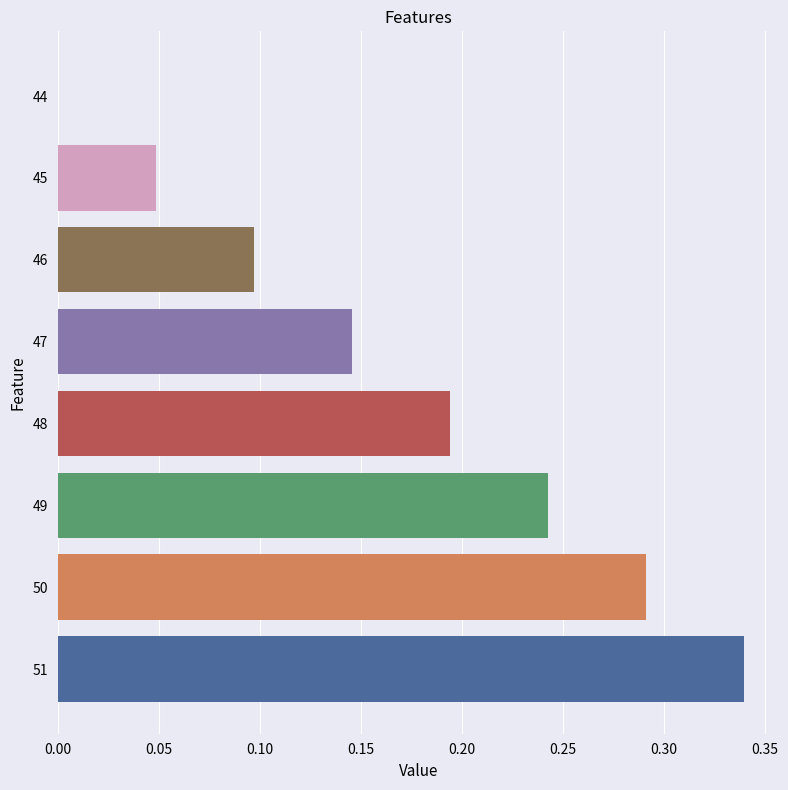

How many data points does each series have?

8